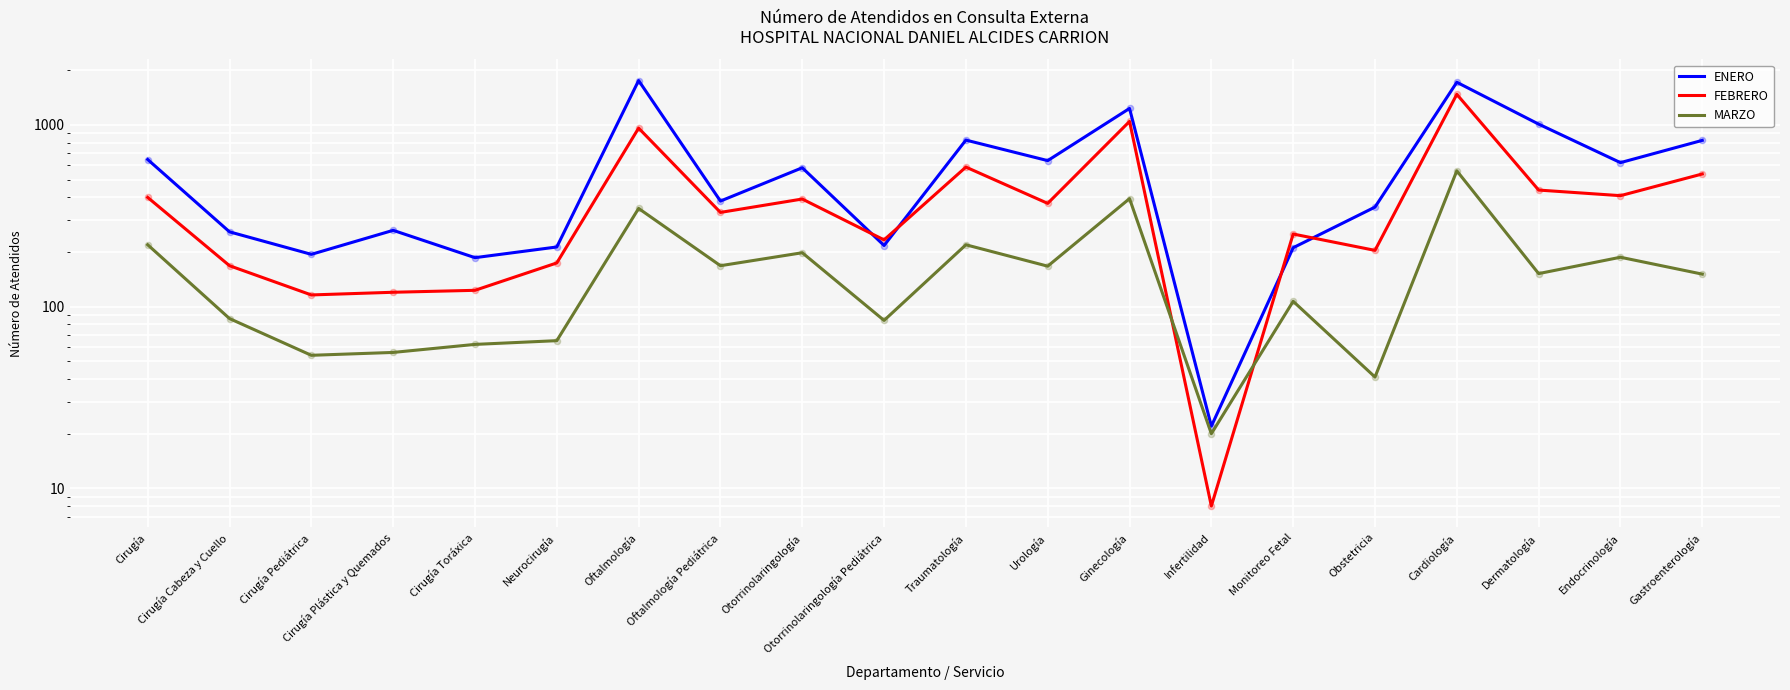

Is the value of FEBRERO at Cirugía Pediátrica greater than the value of ENERO at Cardiología?

No